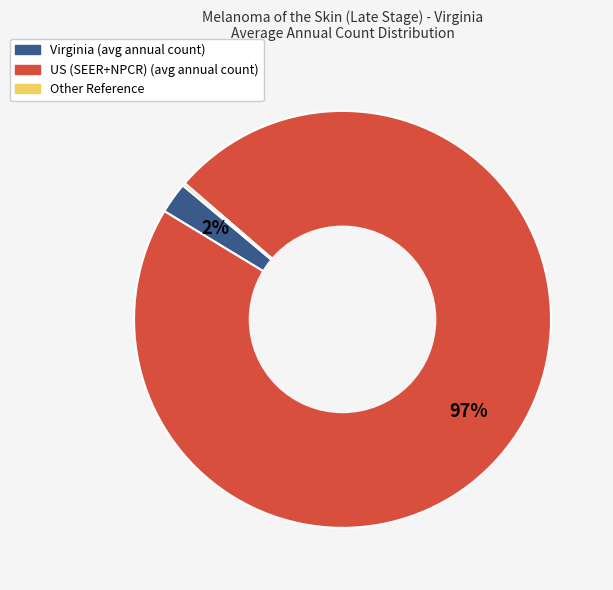

To the nearest percent, what is the average slice percentage?

33%